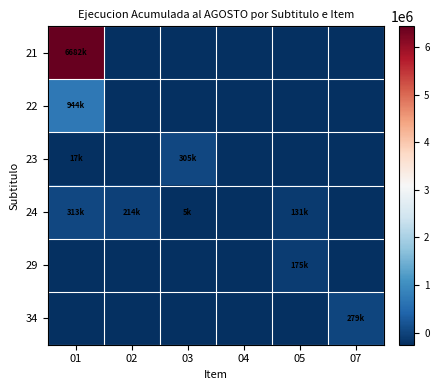

How many series are shown in this chart?

6